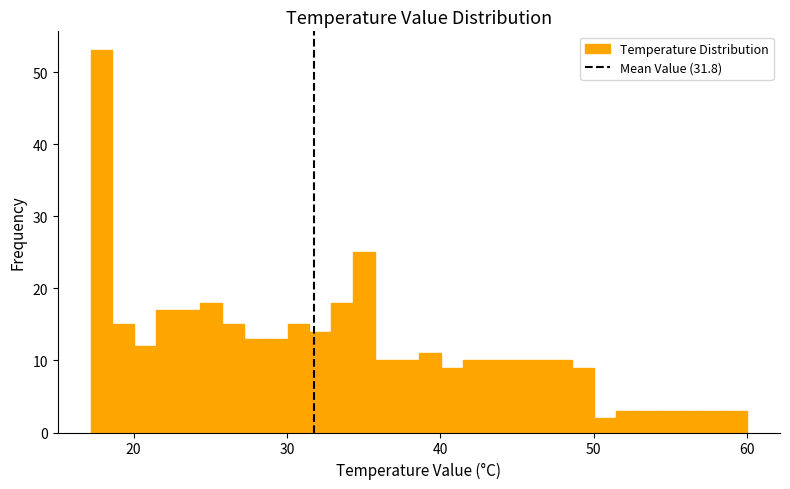

Around what value on the x-axis is the tallest bar? Give the approximate position of its centre, as read against the axis.

18